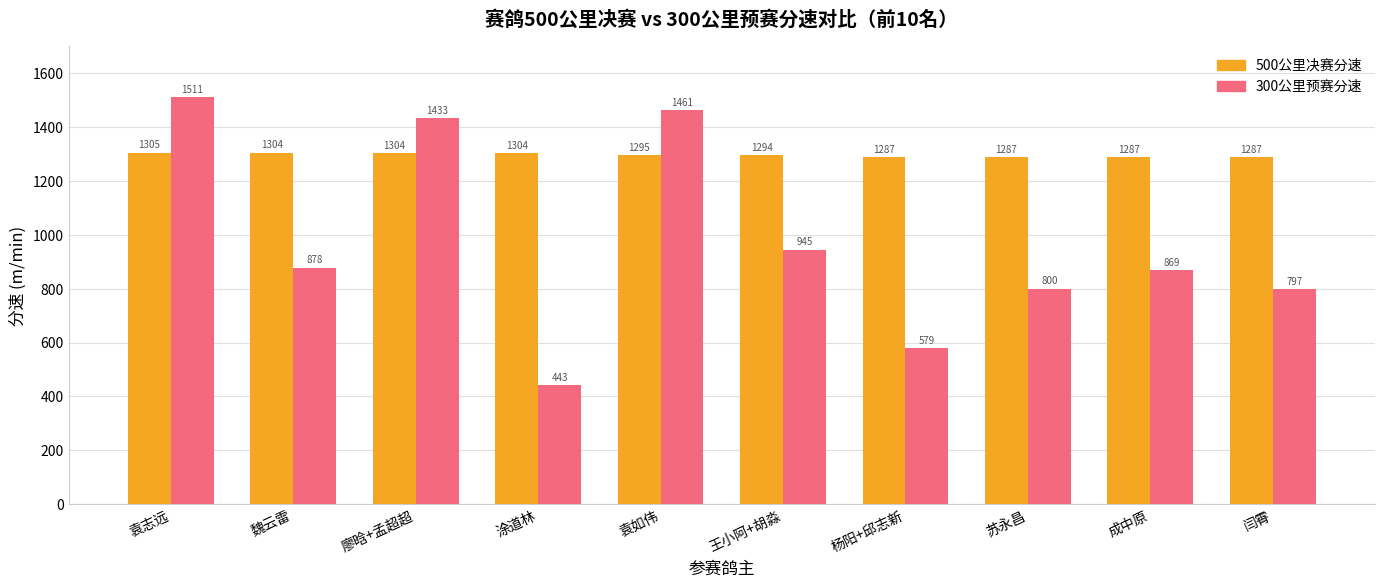

How many values in the 300公里预赛分速 series are below 877?

5